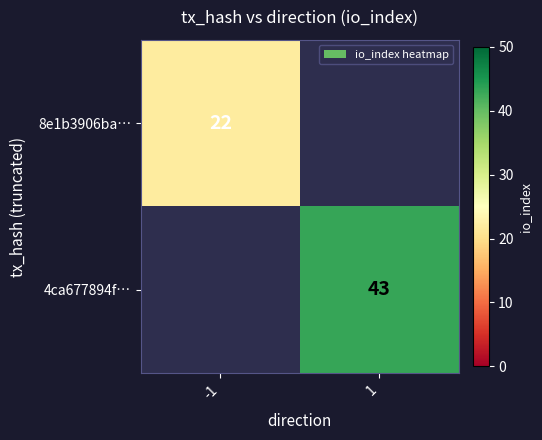

True or false: 8e1b3906ba… has a value of 22 at -1.

True